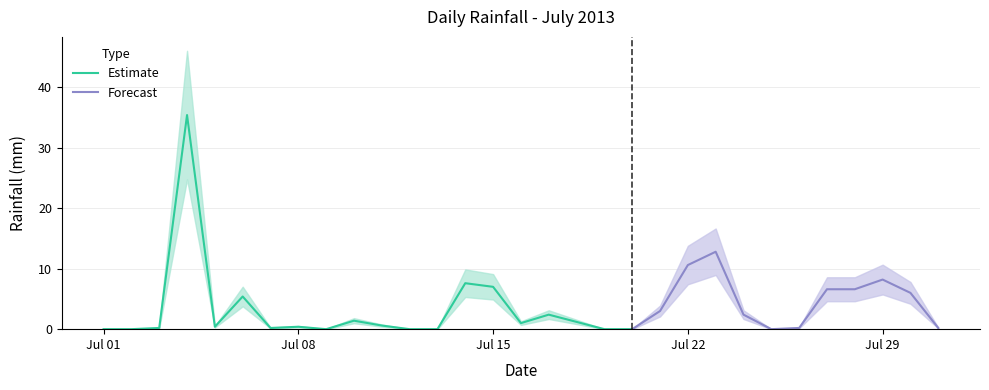

Rank the categories by value from lowest to highest.

2013-07-01, 2013-07-02, 2013-07-09, 2013-07-12, 2013-07-13, 2013-07-19, 2013-07-20, 2013-07-25, 2013-07-03, 2013-07-07, 2013-07-26, 2013-07-31, 2013-07-05, 2013-07-08, 2013-07-11, 2013-07-16, 2013-07-18, 2013-07-10, 2013-07-17, 2013-07-24, 2013-07-21, 2013-07-06, 2013-07-30, 2013-07-27, 2013-07-28, 2013-07-15, 2013-07-14, 2013-07-29, 2013-07-22, 2013-07-23, 2013-07-04